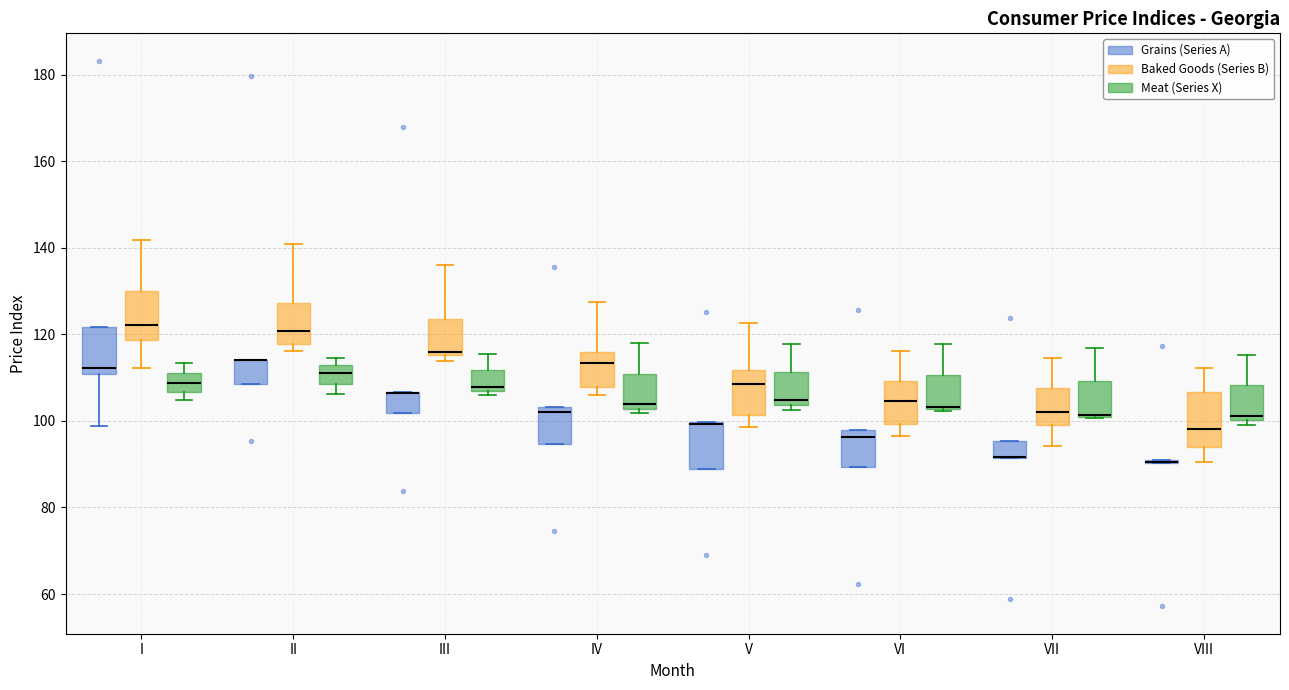

Reading left to right, transcribe this box plot: for each box, give where its median line is, the range the box spans, and where its two whiskers end, as read against the y-axis. The values are not printed on the chart, so give them approximately, as read against the axis.

I (Grains (Series A)): median 112, box 110 to 122, whiskers 98 to 122
I (Baked Goods (Series B)): median 122, box 118 to 130, whiskers 112 to 142
I (Meat (Series X)): median 108, box 106 to 112, whiskers 104 to 114
II (Grains (Series A)): median 114 (drawn on the box's upper edge), box 108 to 114, whiskers 108 to 114
II (Baked Goods (Series B)): median 120, box 118 to 128, whiskers 116 to 140
II (Meat (Series X)): median 112 (inside the box), box 108 to 112, whiskers 106 to 114
III (Grains (Series A)): median 106 (drawn on the box's upper edge), box 102 to 106, whiskers 102 to 106
III (Baked Goods (Series B)): median 116 (just above the box's lower edge), box 116 to 124, whiskers 114 to 136
III (Meat (Series X)): median 108, box 106 to 112, whiskers 106 (just below the box's lower edge) to 116
IV (Grains (Series A)): median 102, box 94 to 104, whiskers 94 to 104
IV (Baked Goods (Series B)): median 114, box 108 to 116, whiskers 106 to 128
IV (Meat (Series X)): median 104, box 102 to 110, whiskers 102 (just below the box's lower edge) to 118
V (Grains (Series A)): median 100 (drawn on the box's upper edge), box 88 to 100, whiskers 88 to 100
V (Baked Goods (Series B)): median 108, box 102 to 112, whiskers 98 to 122
V (Meat (Series X)): median 104 (just above the box's lower edge), box 104 to 112, whiskers 102 to 118
VI (Grains (Series A)): median 96, box 90 to 98, whiskers 90 to 98
VI (Baked Goods (Series B)): median 104, box 100 to 110, whiskers 96 to 116
VI (Meat (Series X)): median 104 (drawn on the box's lower edge), box 102 to 110, whiskers 102 to 118
VII (Grains (Series A)): median 92 (drawn on the box's lower edge), box 92 to 96, whiskers 92 to 96
VII (Baked Goods (Series B)): median 102, box 100 to 108, whiskers 94 to 114
VII (Meat (Series X)): median 102 (drawn on the box's lower edge), box 100 to 110, whiskers 100 to 116
VIII (Grains (Series A)): box collapsed to a line at 90, whiskers 90 to 90
VIII (Baked Goods (Series B)): median 98, box 94 to 106, whiskers 90 to 112
VIII (Meat (Series X)): median 102, box 100 to 108, whiskers 100 (just below the box's lower edge) to 116